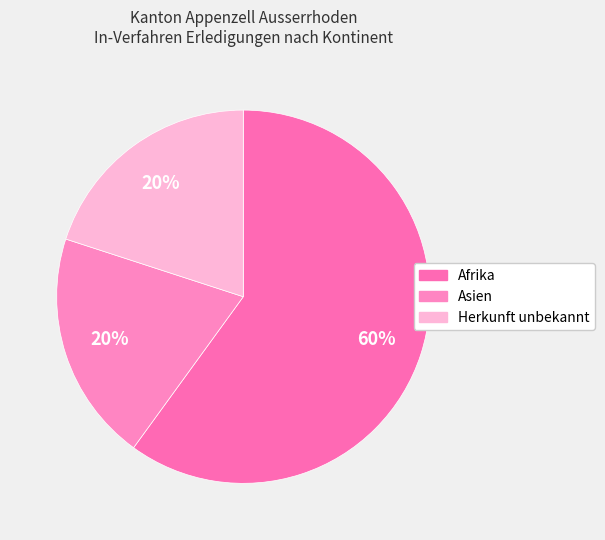

Count the number of slices in the pie.

3